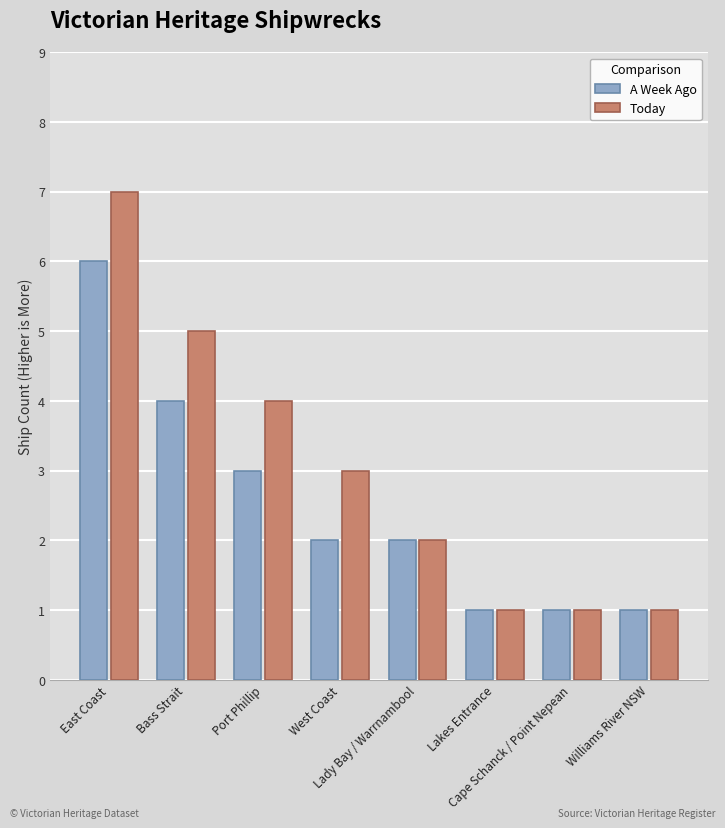

How many groups of bars are there?

8